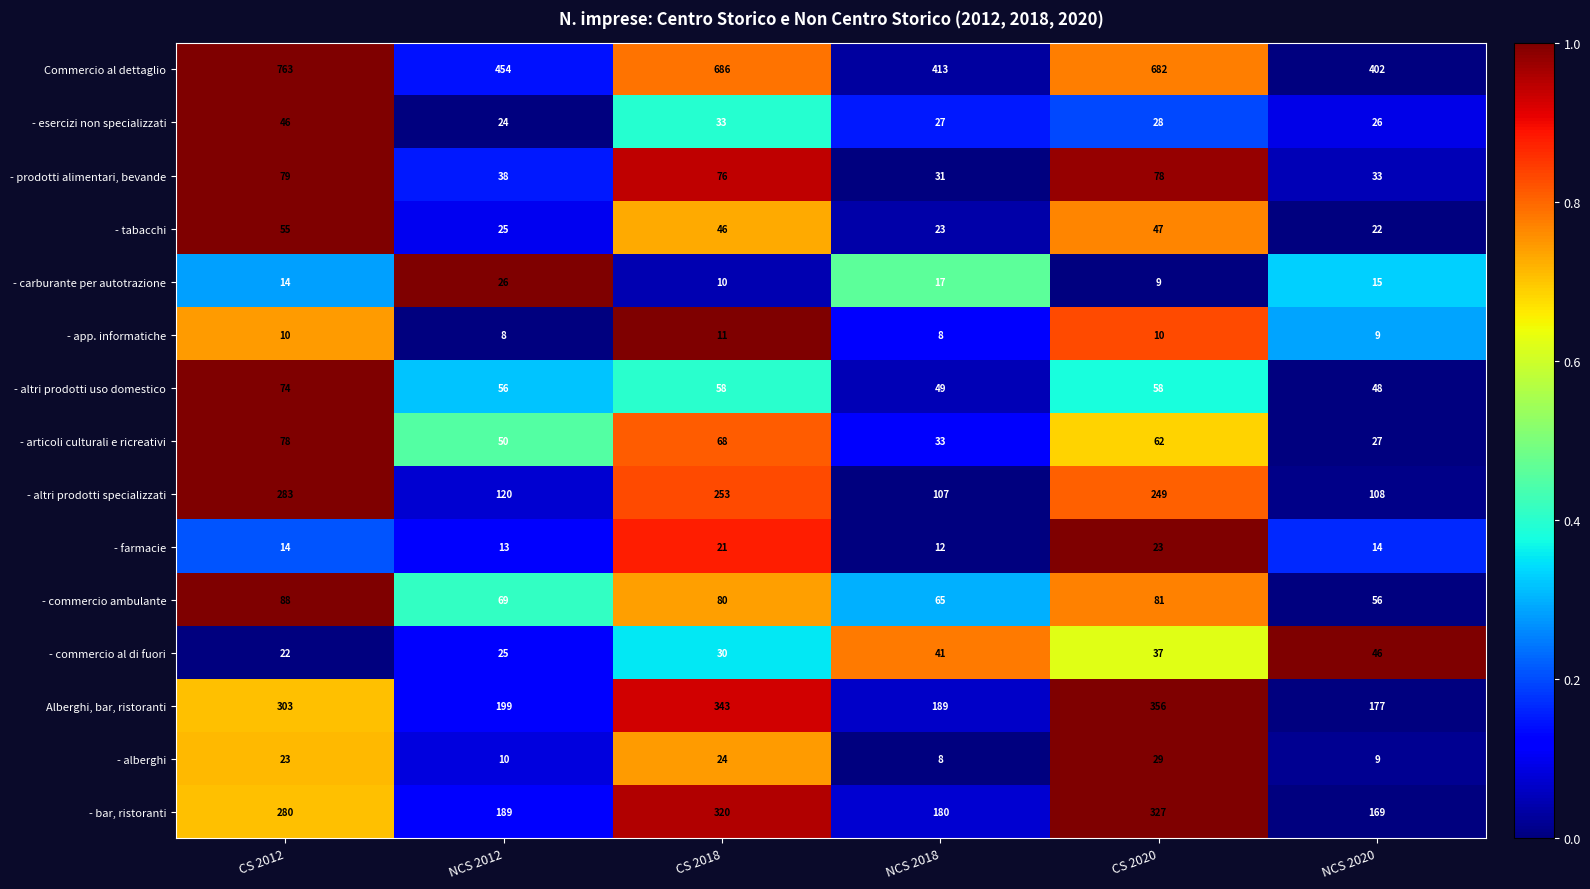

What is the difference between the maximum and minimum values in the Commercio al dettaglio series?

361